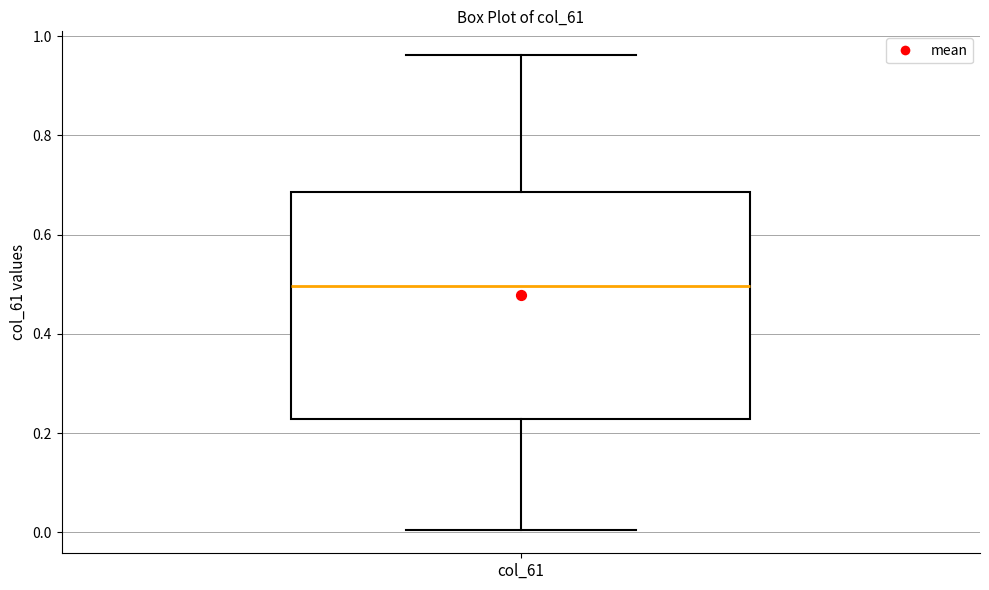

Transcribe this box plot: give where the median line is, the range the box spans, and where the two whiskers end, as read against the y-axis. The values are not printed on the chart, so give them approximately, as read against the axis.

median 0.50, box 0.22 to 0.68, whiskers 0.00 to 0.96